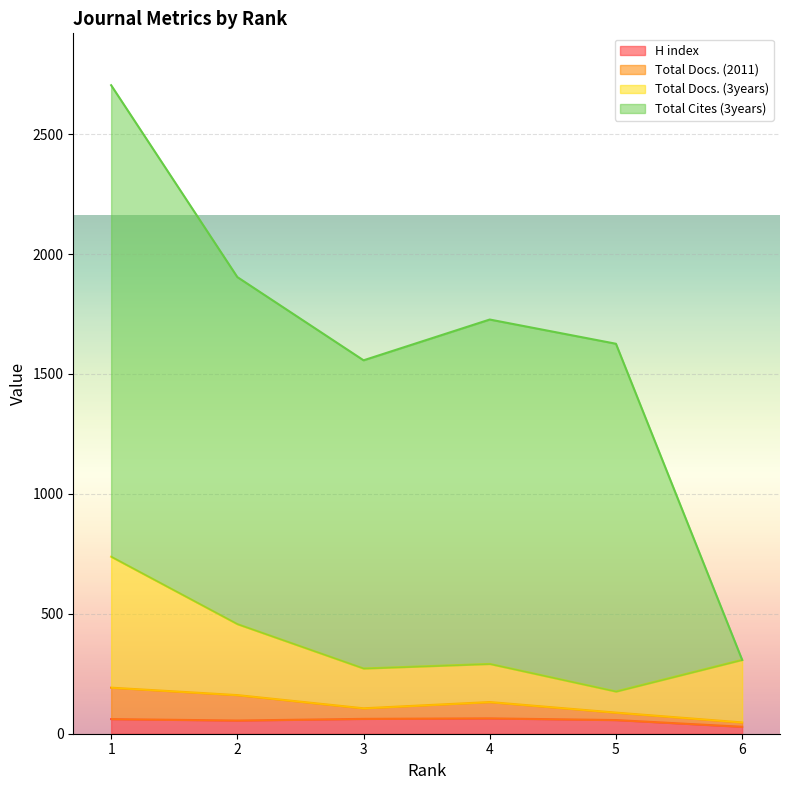

True or false: H index and Total Docs. (3years) cross at least once.

False